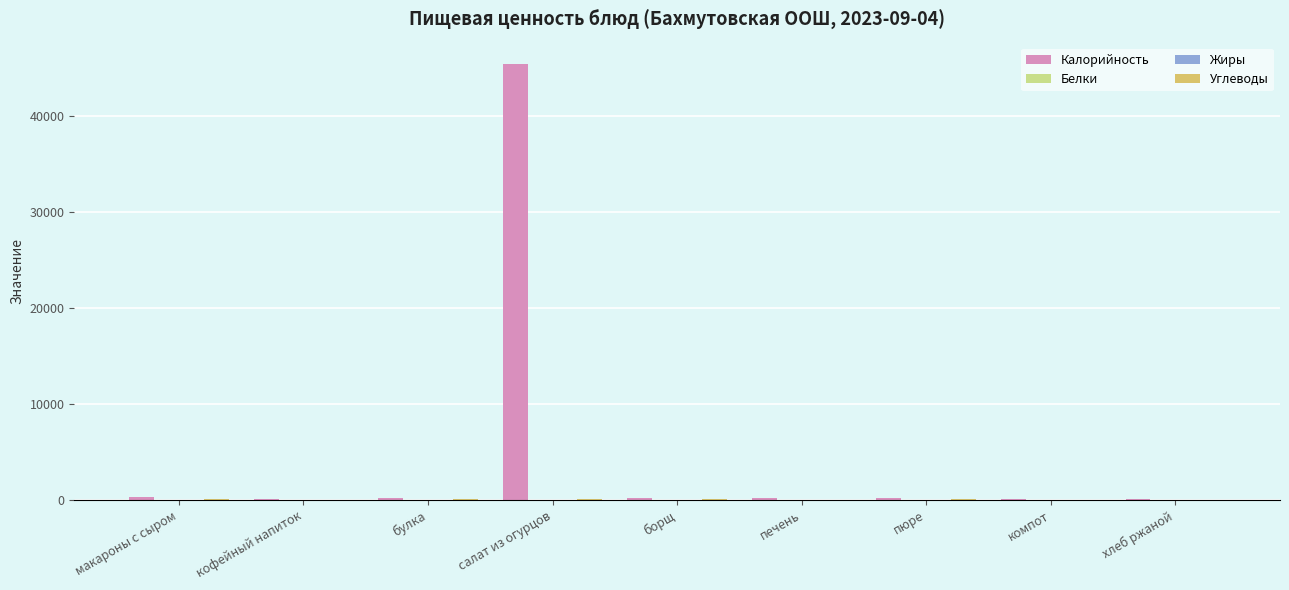

Which series changed the most between салат из огурцов and компот?

Калорийность